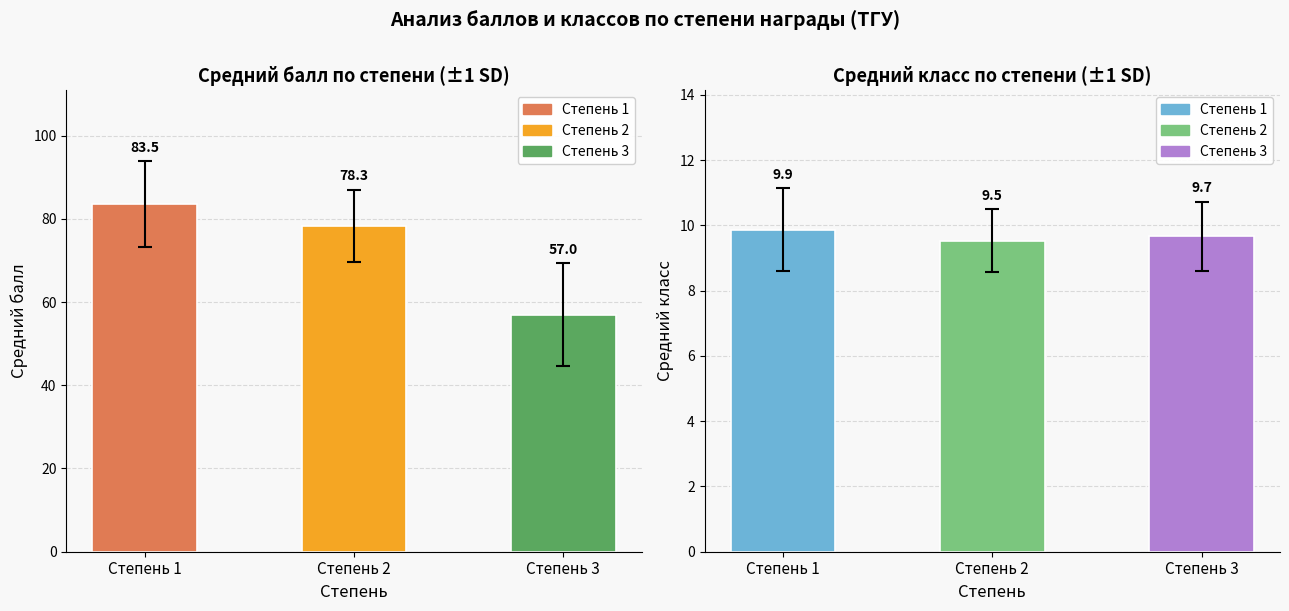

What is the sum of all Средний класс values?

29.1